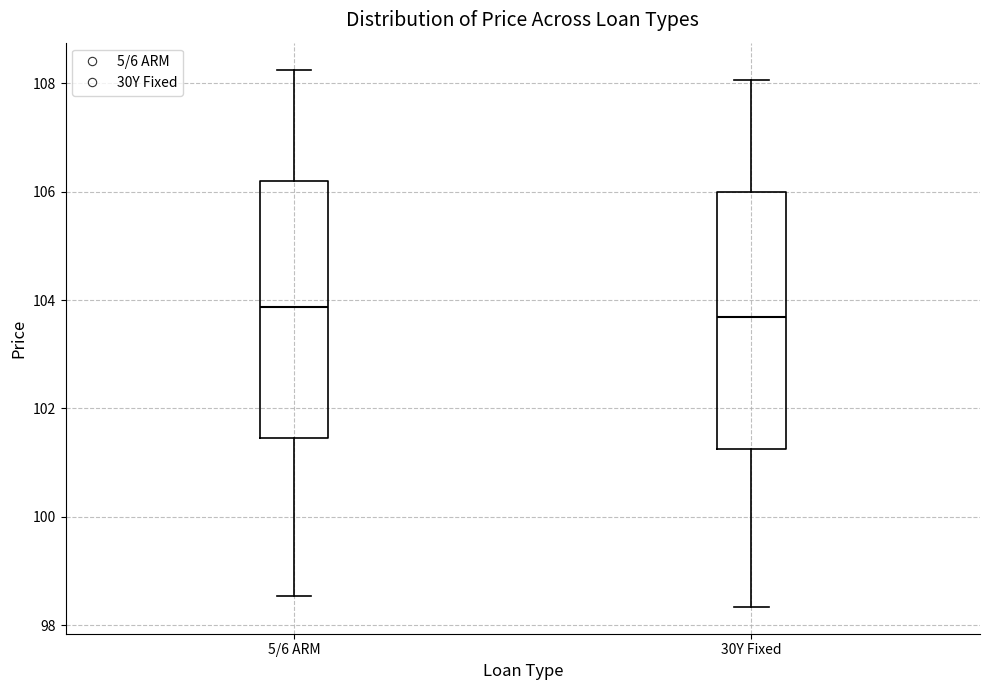

Which box's median line is the lowest?

30Y Fixed